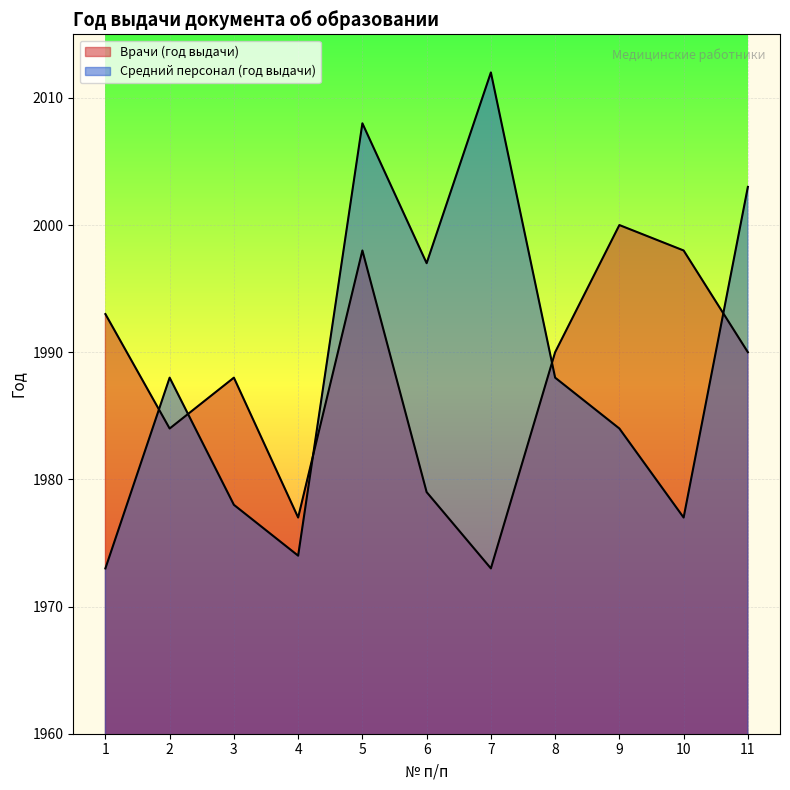

What are all the series names shown in the legend?

Врачи (год выдачи), Средний персонал (год выдачи)